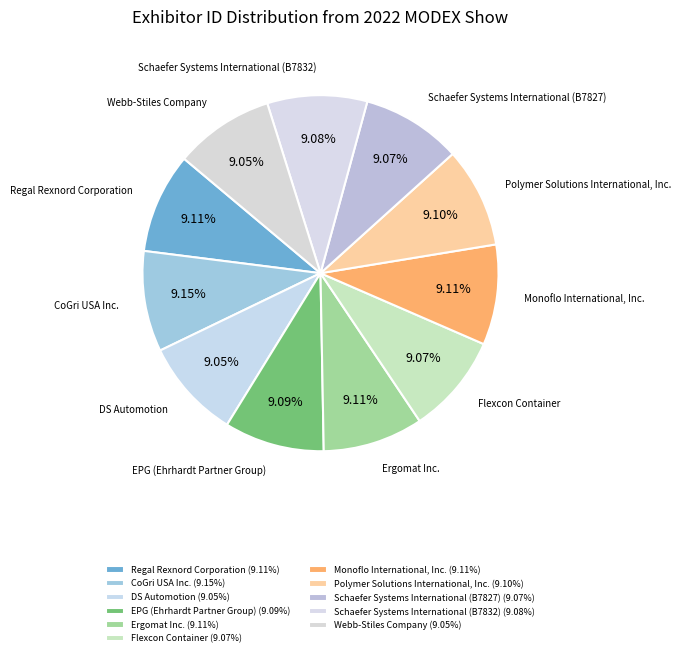

How many slices are in this pie chart?

11